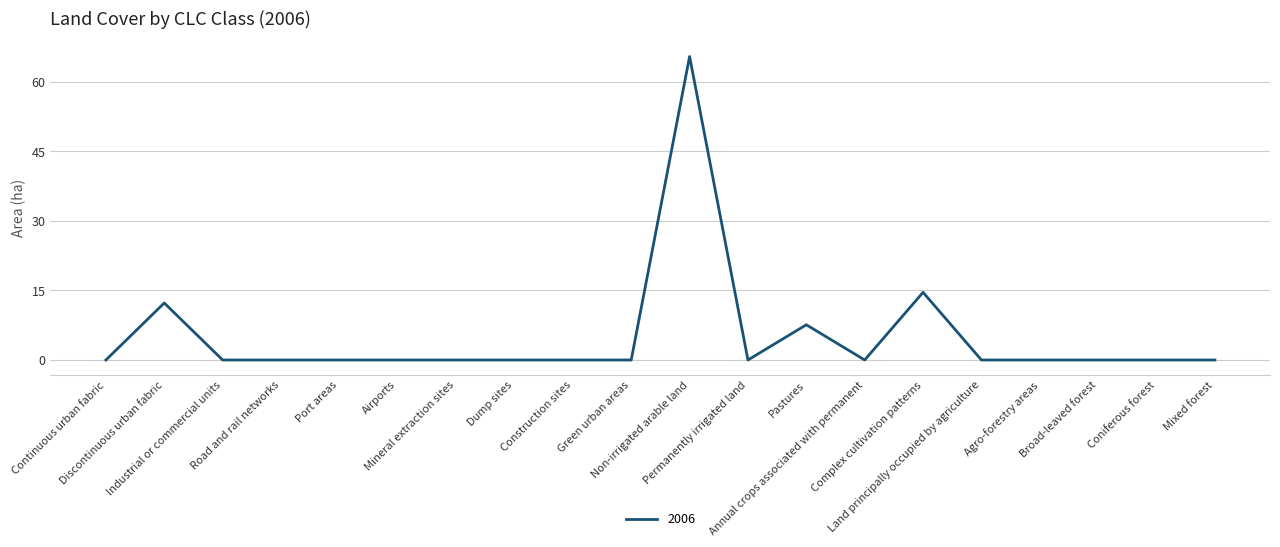

What is the maximum value shown in the chart?

65.5